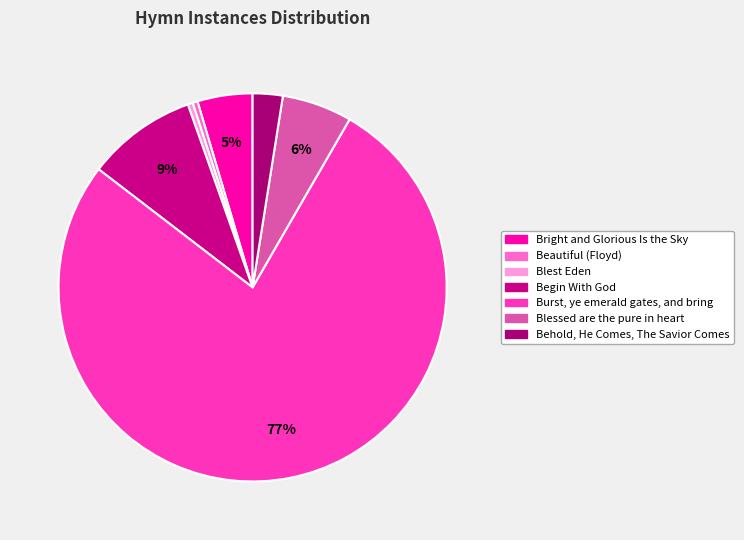

Is Burst, ye emerald gates, and bring the majority of the pie?

Yes